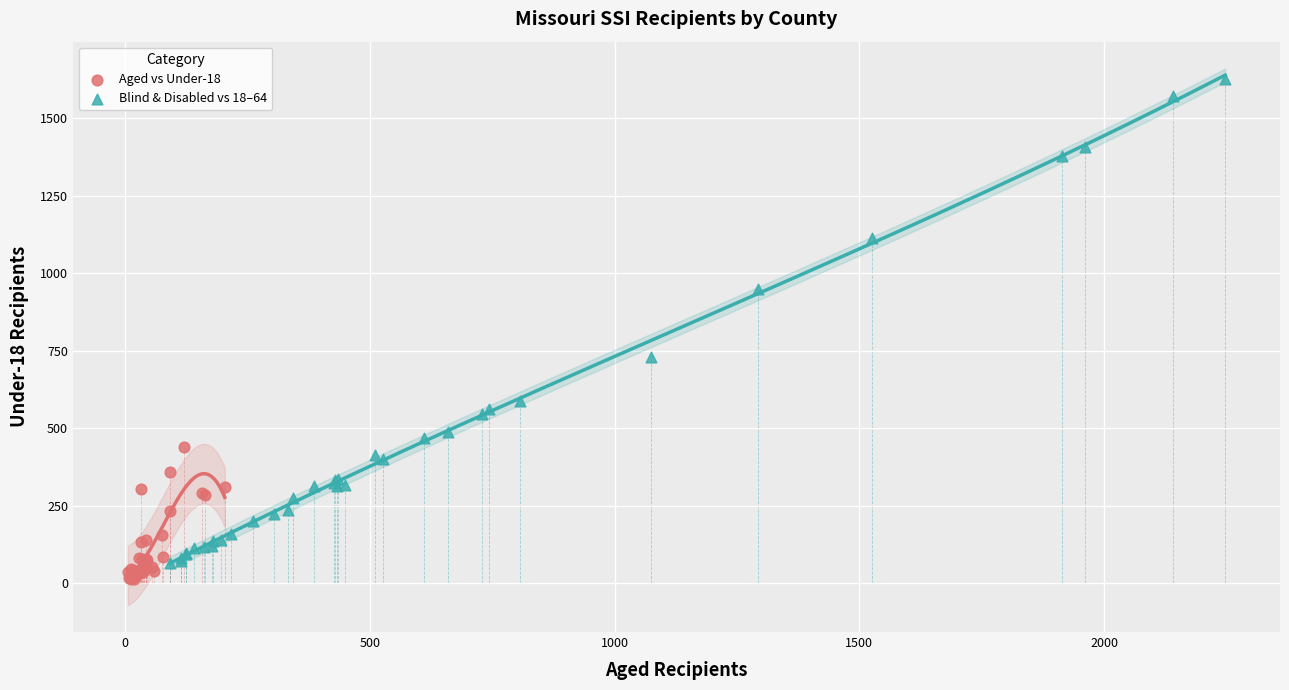

Which series contains the highest Y value?

Blind & Disabled vs 18–64